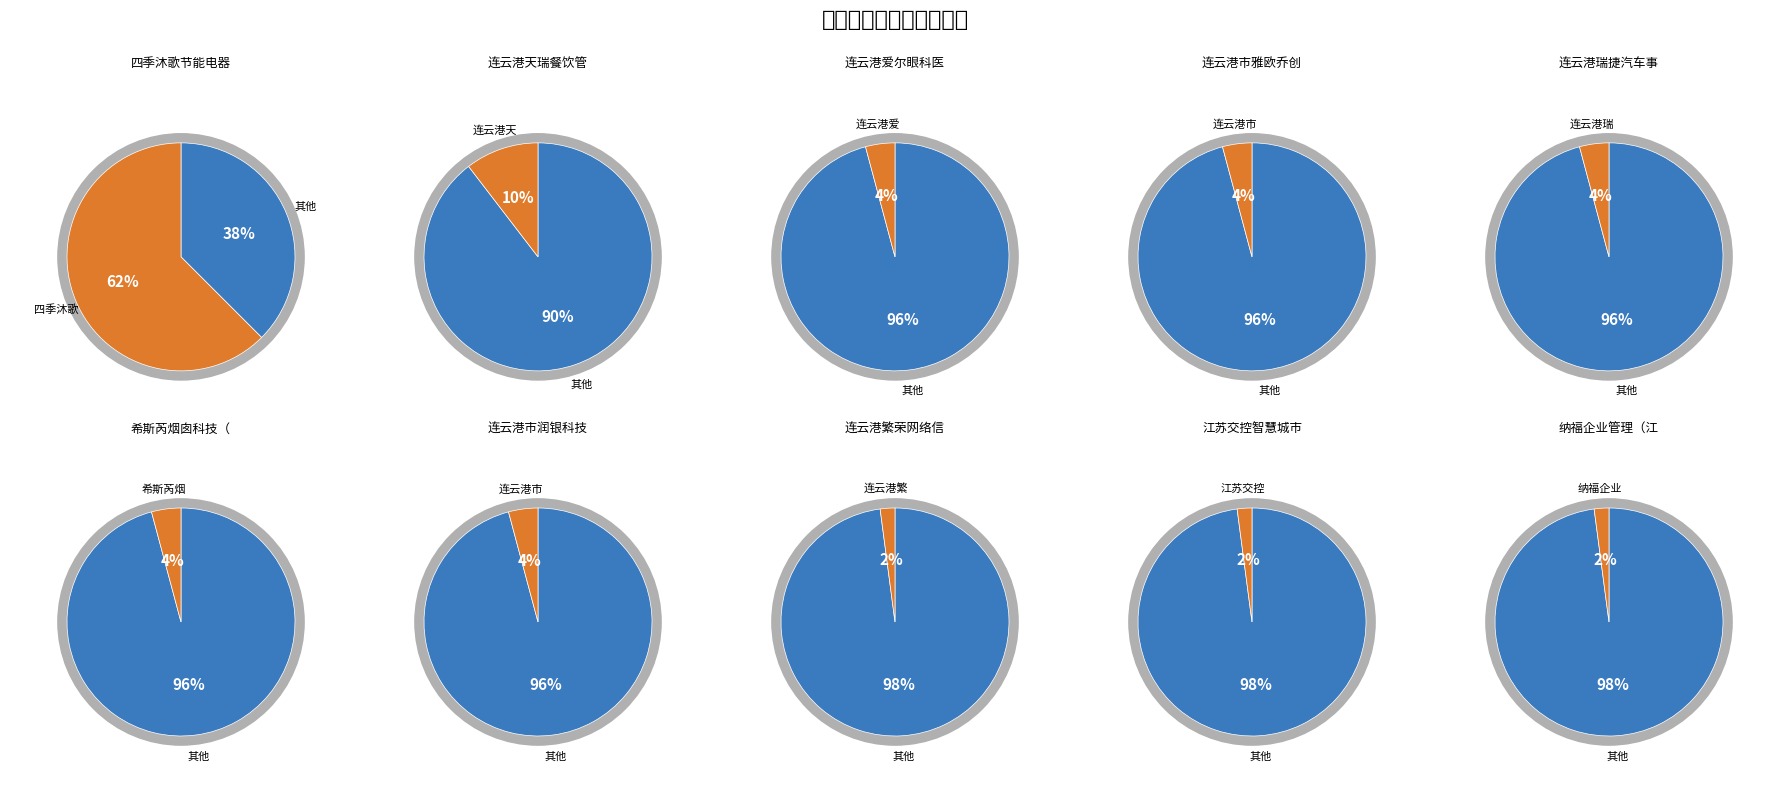

What is the change in value from 3 to 7?

-1